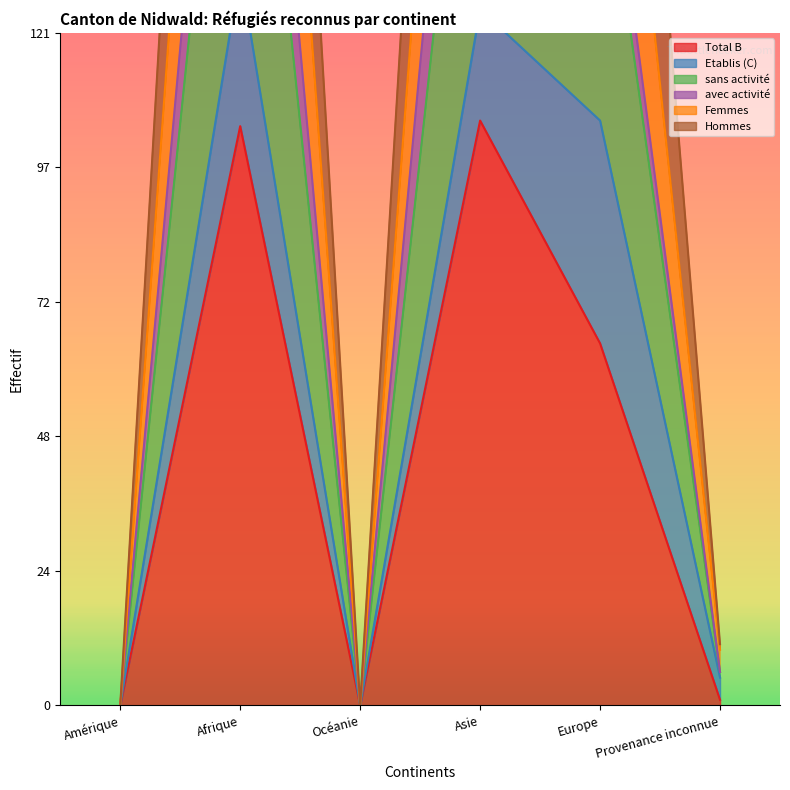

Is it true that Total B equals 65 at Europe?

True